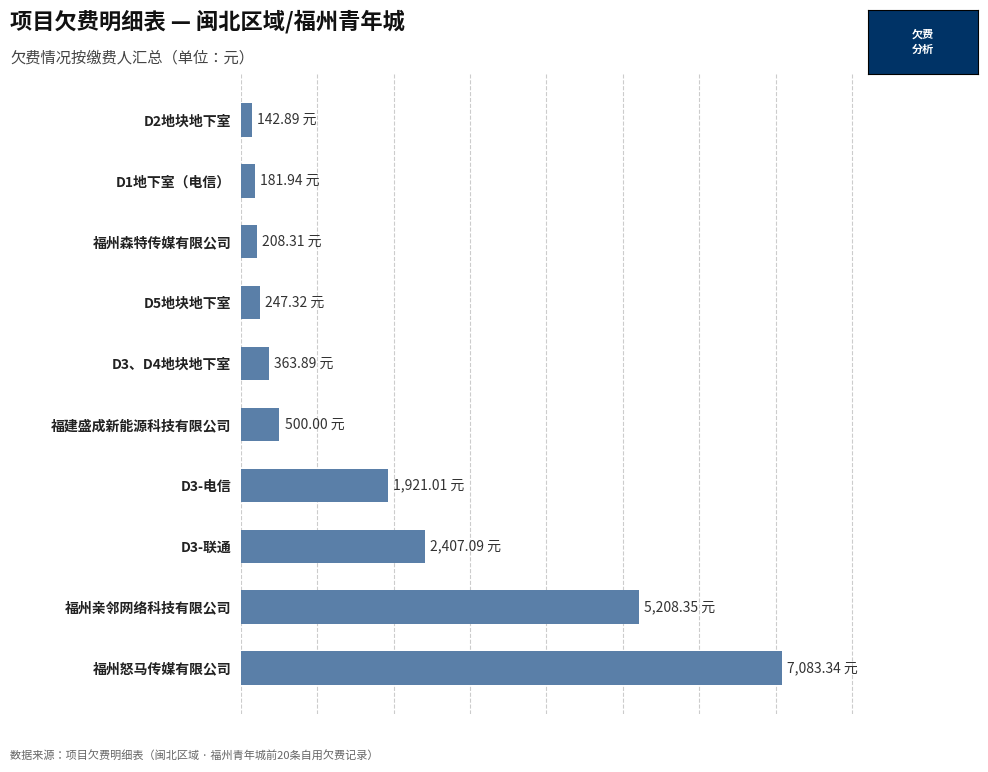

Are the bars horizontal?

Yes